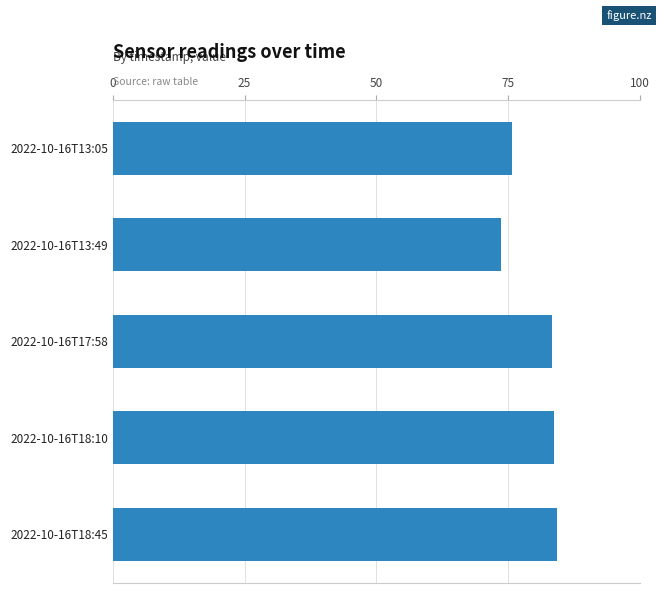

How many data points are less than 83?

2